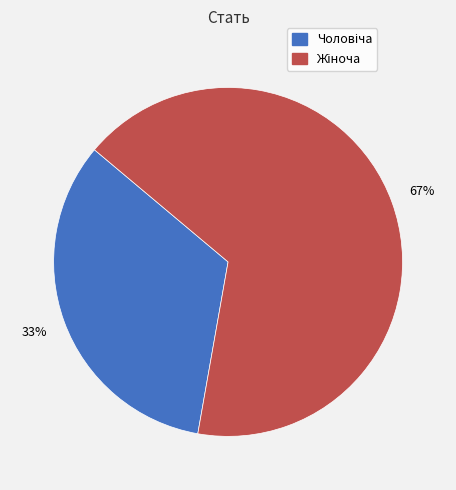

Is there any slice that represents more than half of the pie?

Yes